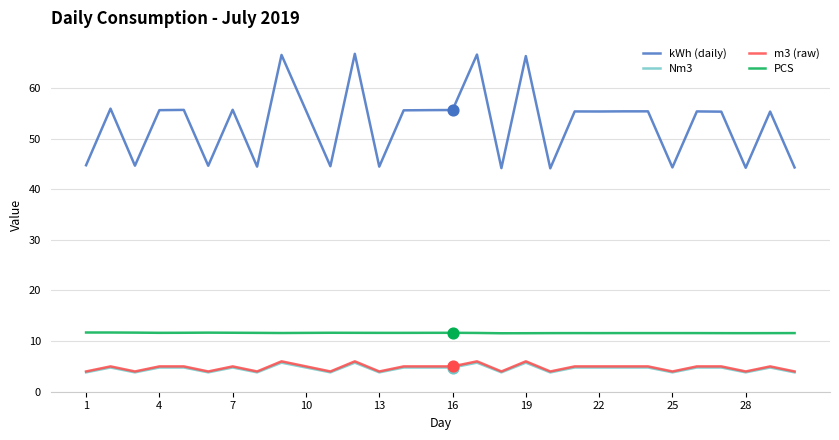

What is the highest value of the m3 (raw) series?

6.0